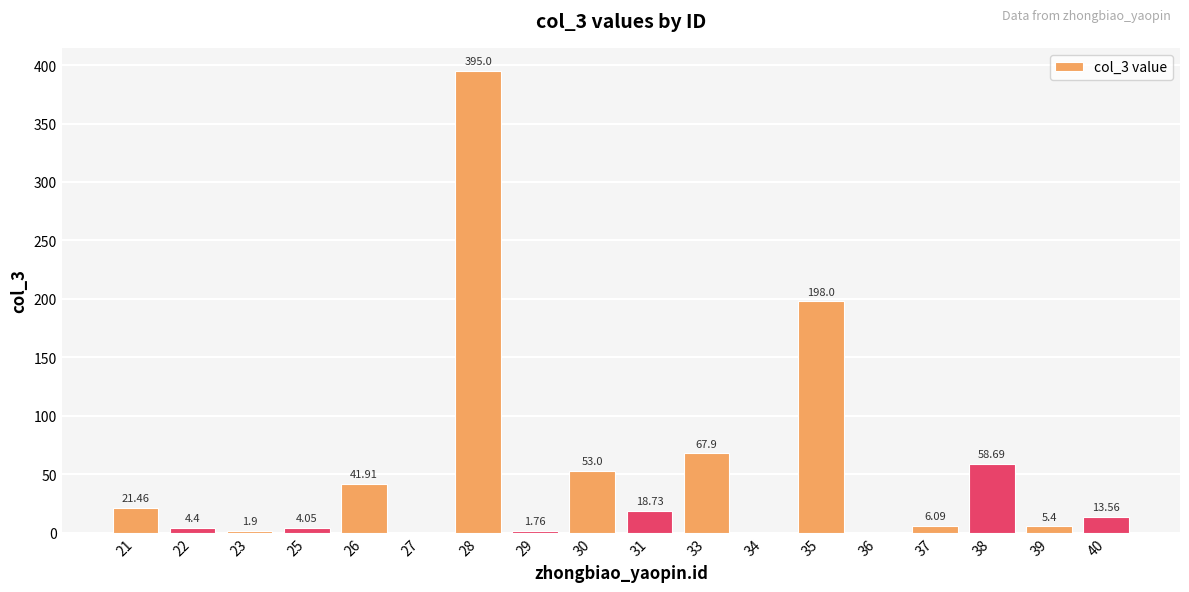

The value at 33 is 67.9. True or false?

True